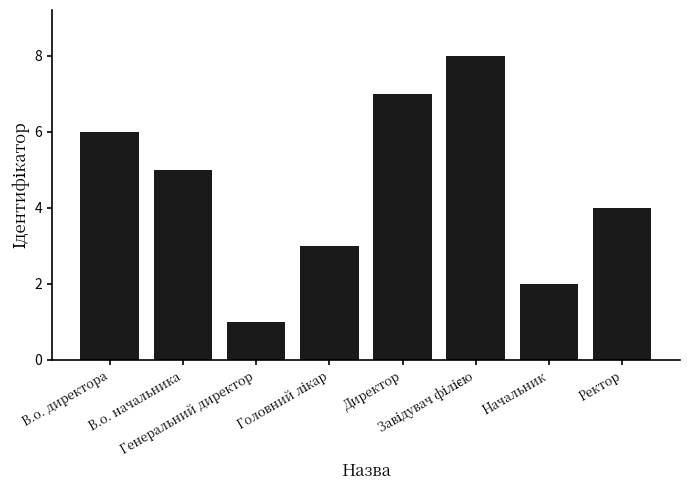

Does the chart contain any negative values?

No